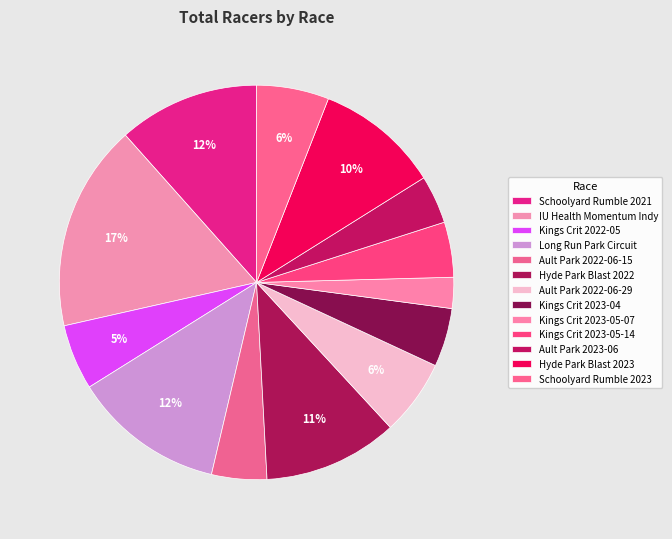

True or false: Long Run Park Circuit accounts for 12% of the total.

True